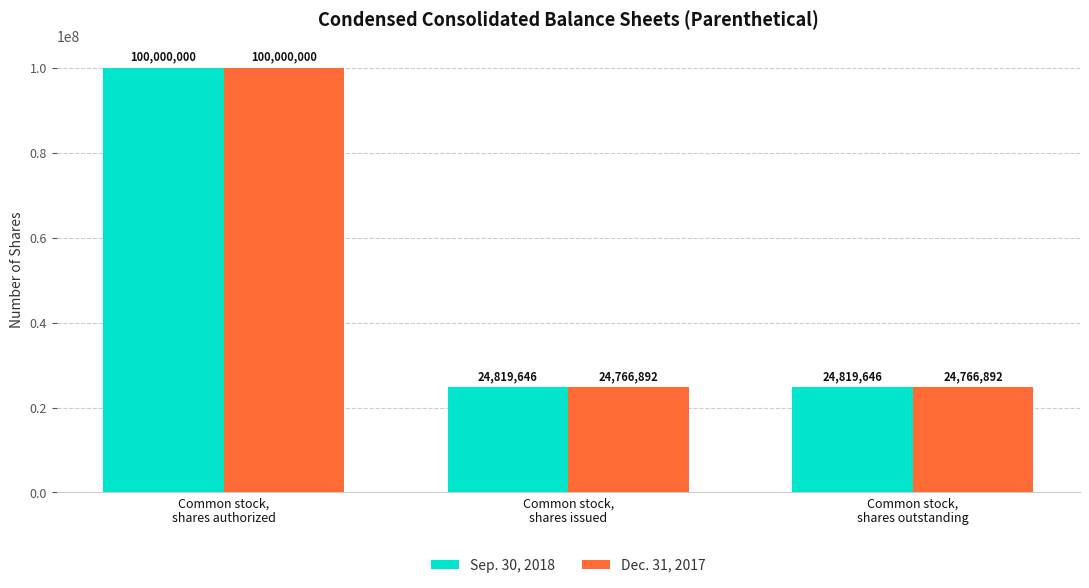

How many bars are there in total?

6